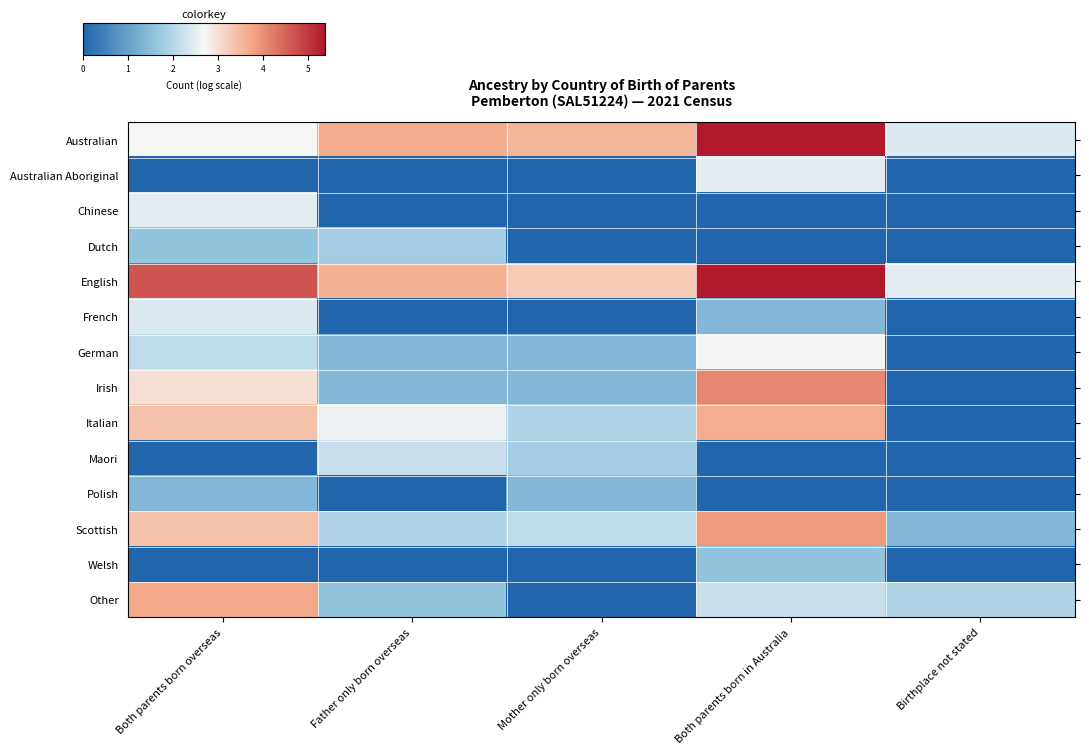

At which category is the sum across all series the highest?

Both parents born in Australia